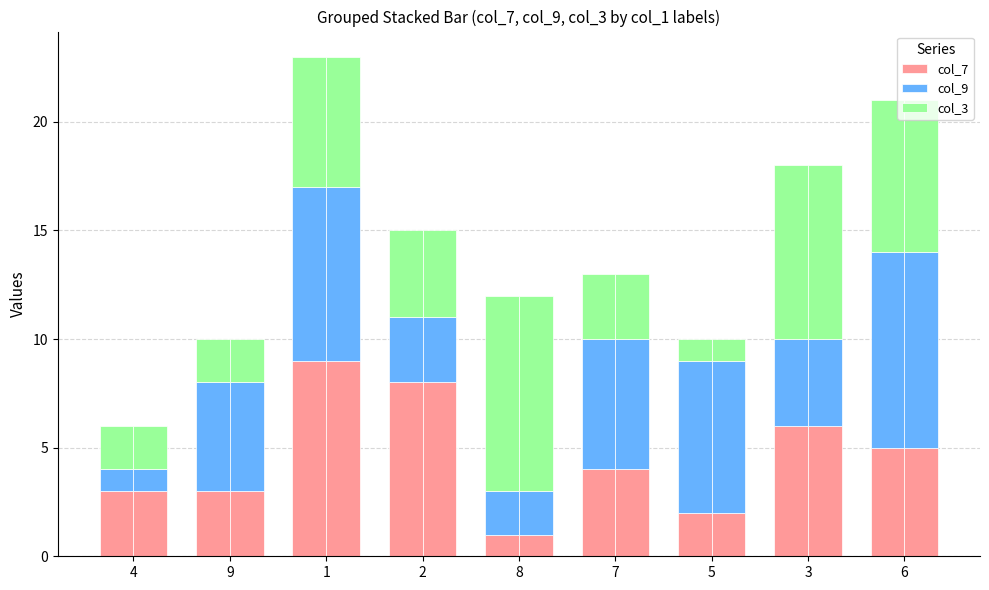

What is the highest value of the col_7 series?

9